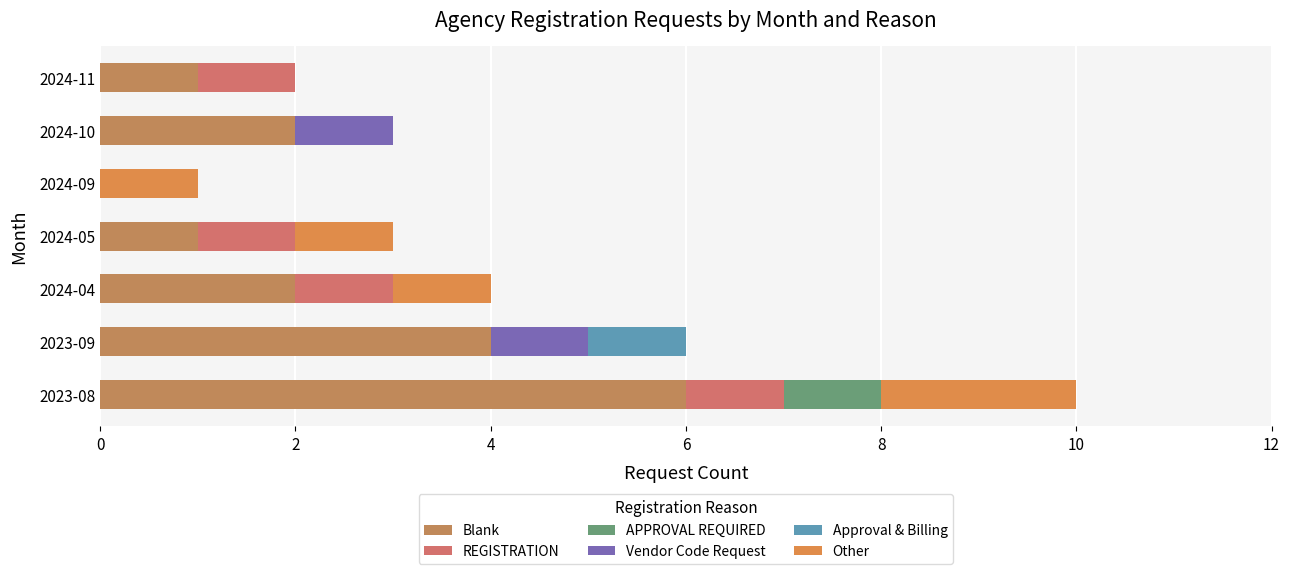

How many distinct data groups are displayed?

6